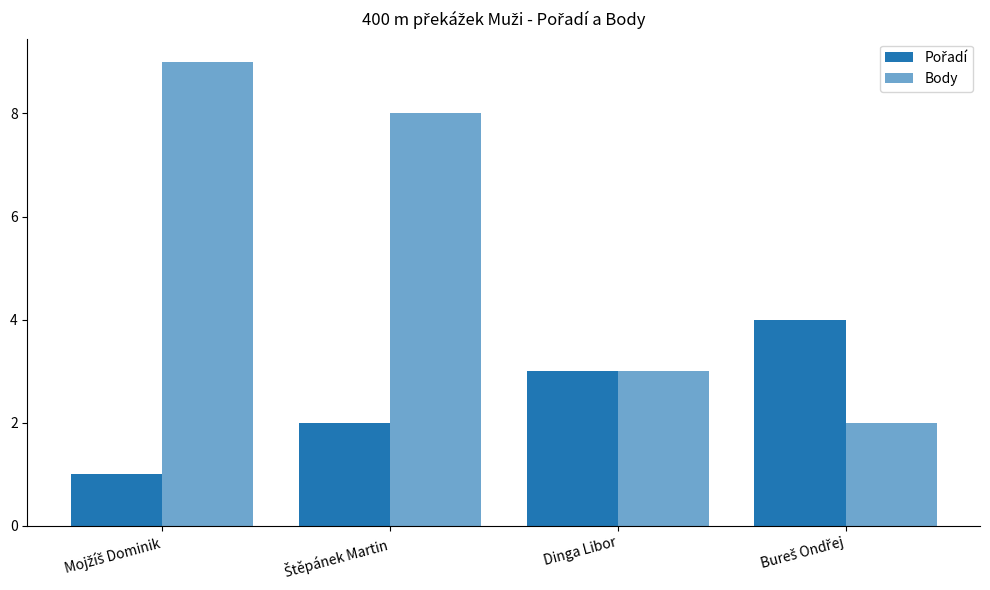

True or false: Body has a value of 5 at Dinga Libor.

False